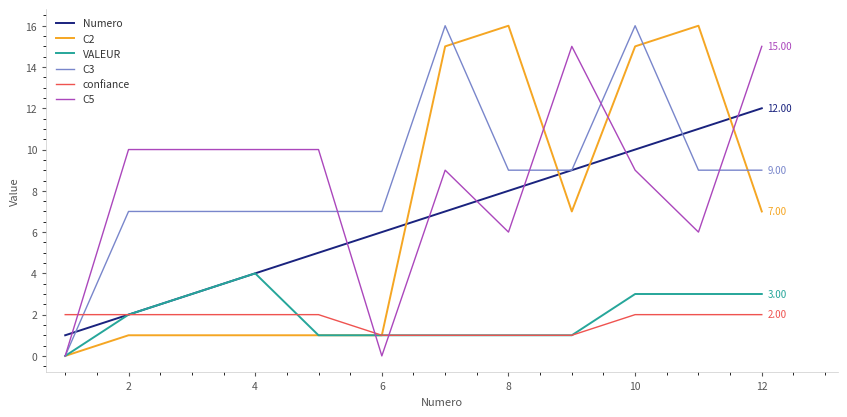

True or false: VALEUR and C3 cross at least once.

False